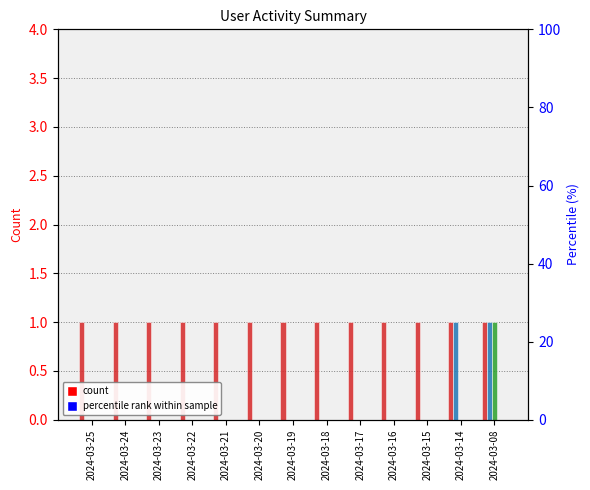

At which label does Недельная reach its peak?

2024-03-14